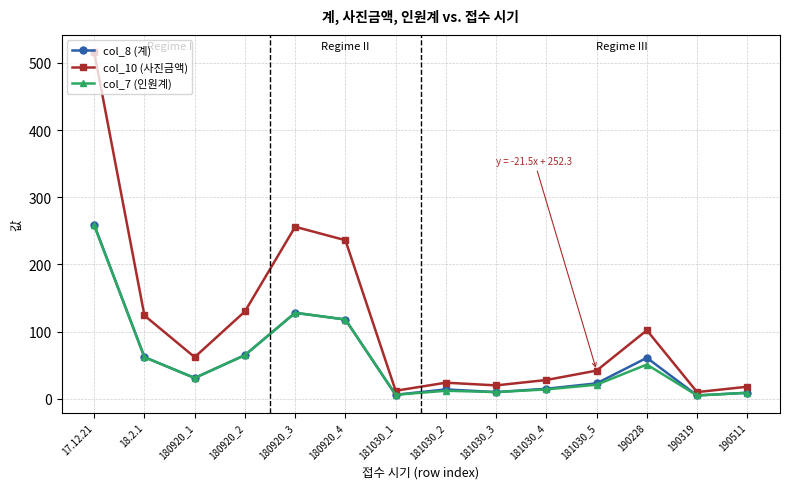

The value of col_10 (사진금액) at 181030_2 is 41. True or false?

False